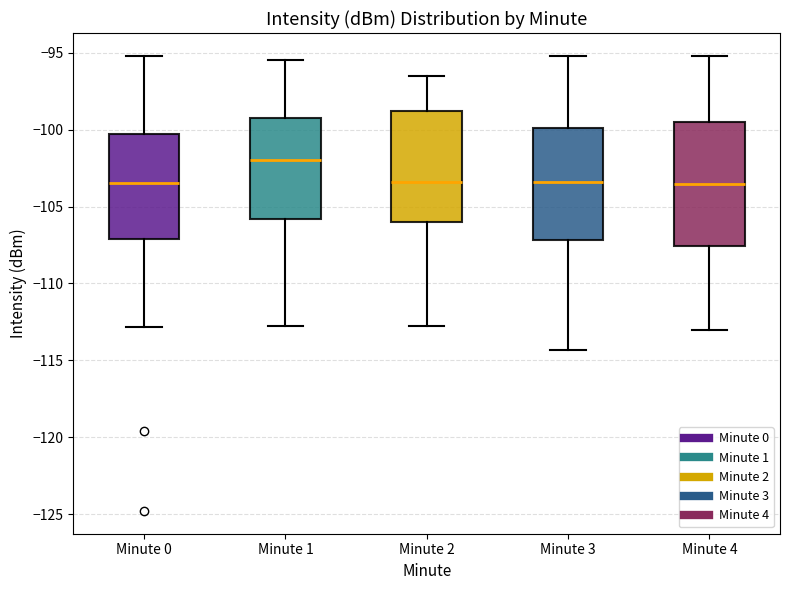

Reading left to right, transcribe this box plot: for each box, give where its median line is, the range the box spans, and where its two whiskers end, as read against the y-axis. The values are not printed on the chart, so give them approximately, as read against the axis.

Minute 0: median -103.5, box -107.0 to -100.5, whiskers -113.0 to -95.0
Minute 1: median -102.0, box -106.0 to -99.5, whiskers -113.0 to -95.5
Minute 2: median -103.5, box -106.0 to -99.0, whiskers -113.0 to -96.5
Minute 3: median -103.5, box -107.0 to -100.0, whiskers -114.5 to -95.0
Minute 4: median -103.5, box -107.5 to -99.5, whiskers -113.0 to -95.0